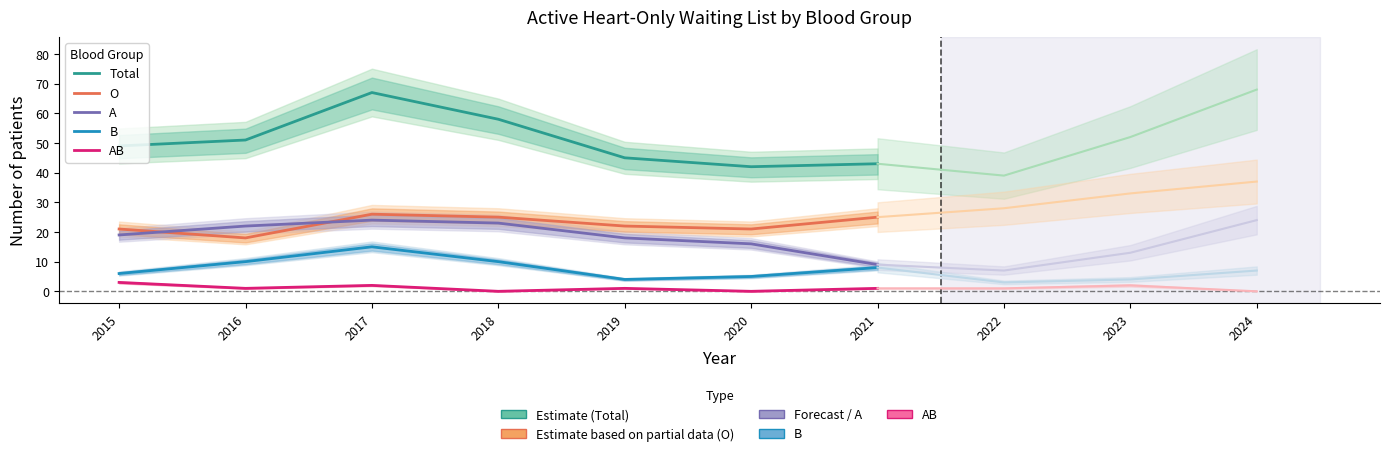

What is the difference between the maximum and minimum values in the B series?

11